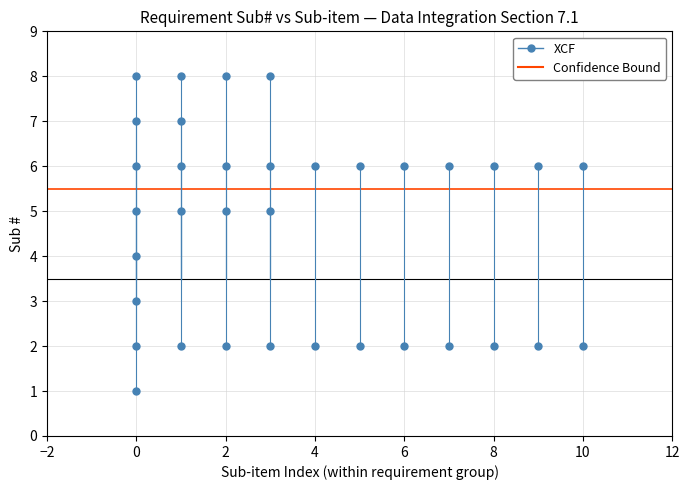

What is the range of Y values (max minus min)?

7